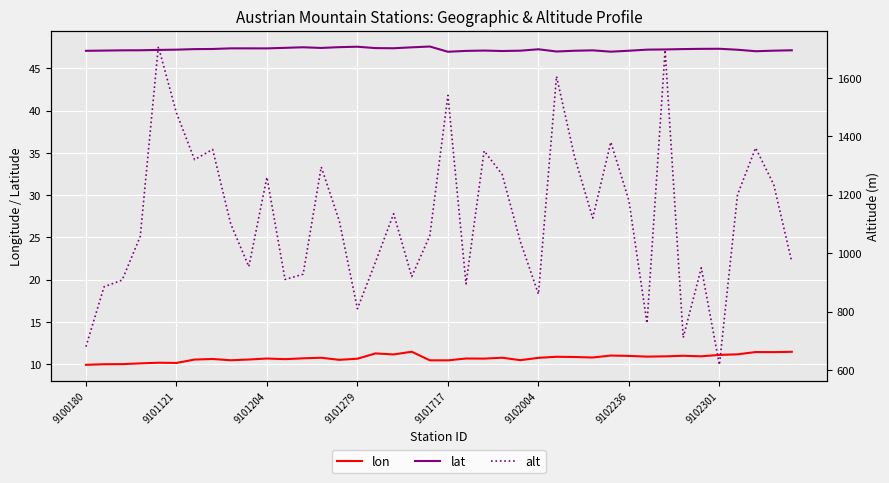

List the series in order of their peak value, lowest first.

lon, lat, alt